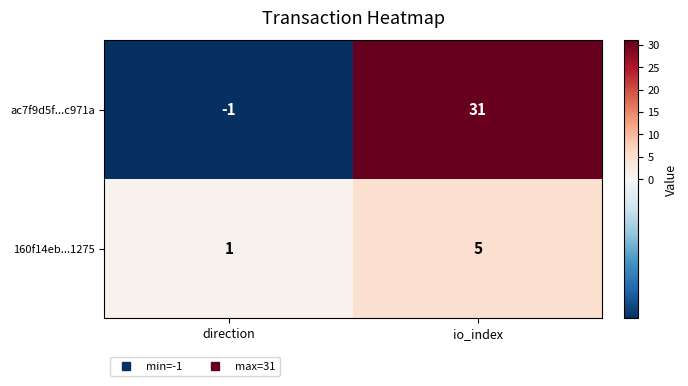

Where is 160f14eb...1275 nearest to the value 3?

direction